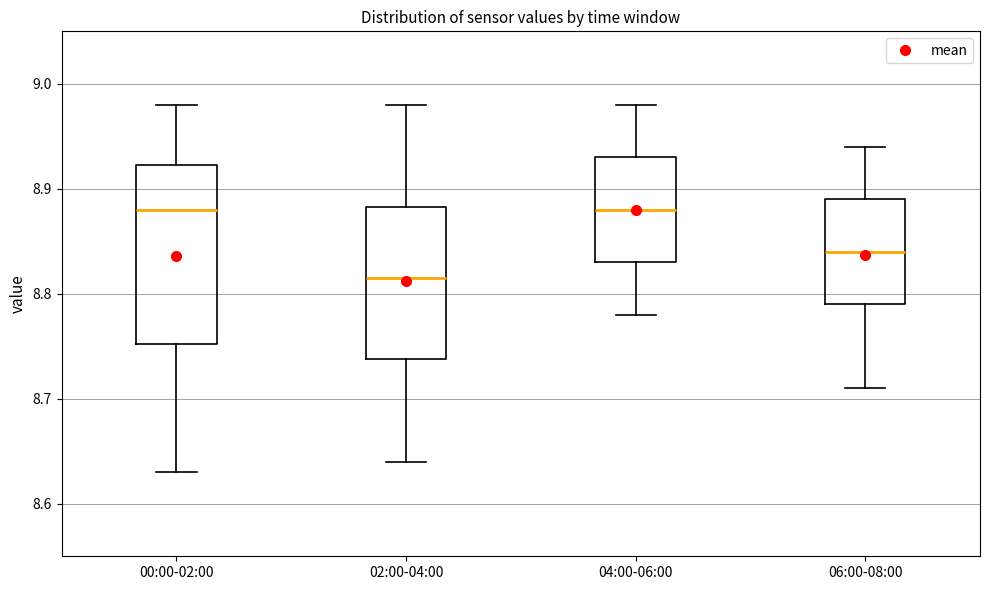

Reading left to right, read every box against the y-axis: the position of its median line, the range the box covers, and the ends of its whiskers. The values are not printed on the chart, so give them approximately, as read against the axis.

00:00-02:00: median 8.88, box 8.75 to 8.92, whiskers 8.63 to 8.98
02:00-04:00: median 8.82, box 8.74 to 8.88, whiskers 8.64 to 8.98
04:00-06:00: median 8.88, box 8.83 to 8.93, whiskers 8.78 to 8.98
06:00-08:00: median 8.84, box 8.79 to 8.89, whiskers 8.71 to 8.94